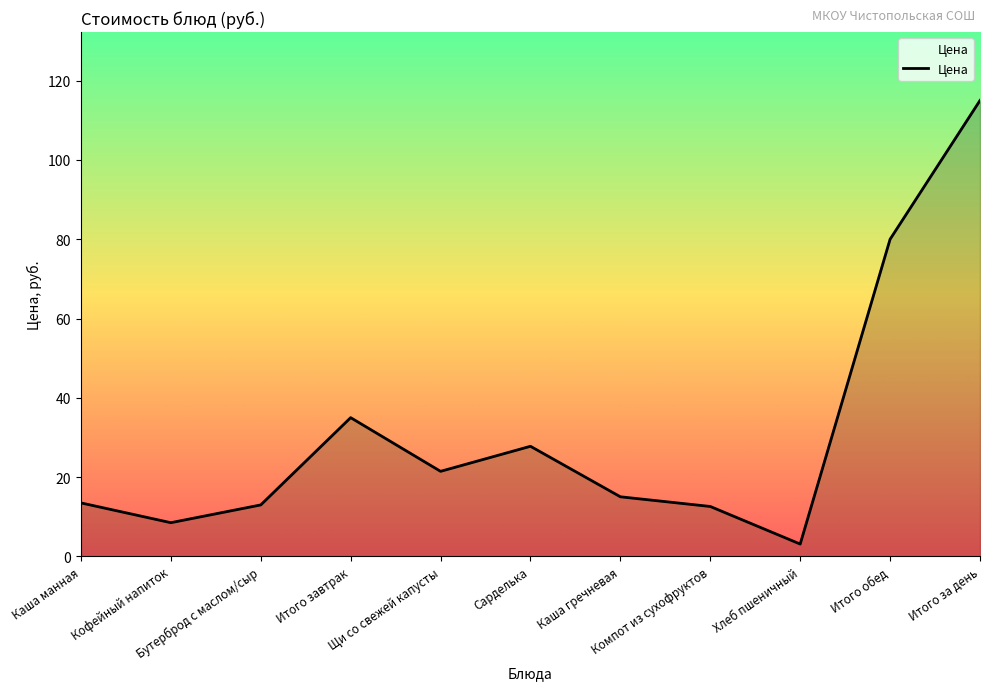

Which category has the highest value across all series?

Итого за день